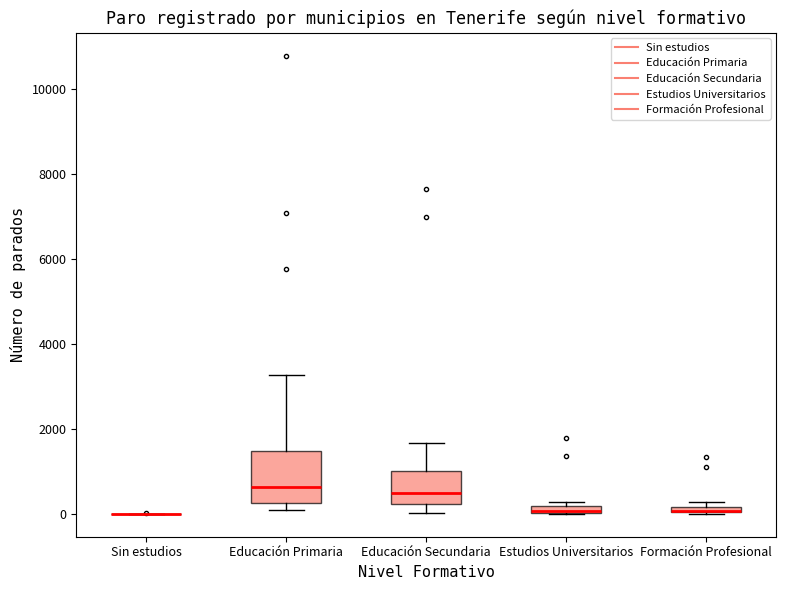

Which box is the tallest, from its lower edge to its upper edge?

Educación Primaria